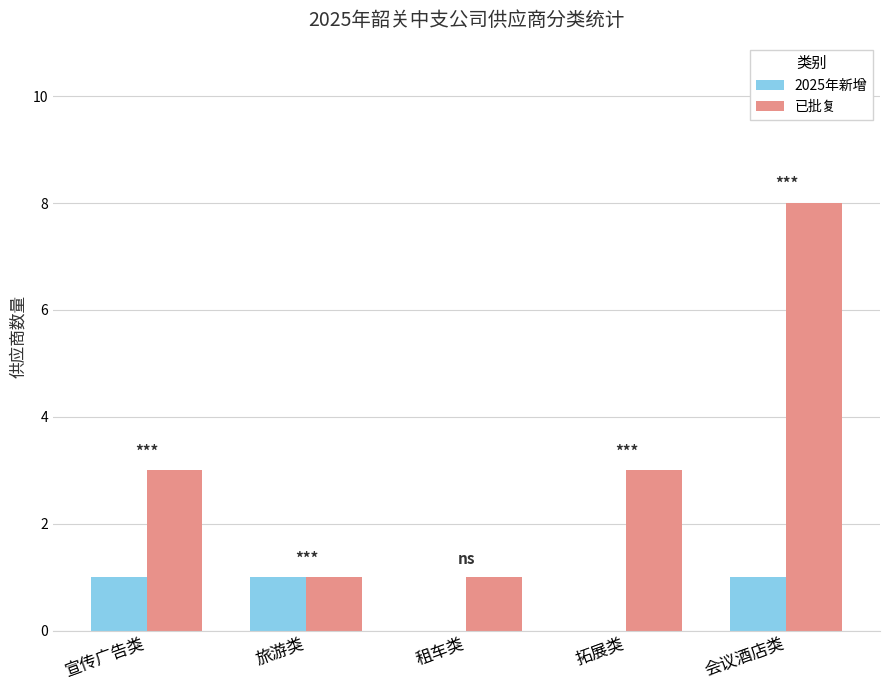

Which series has the largest range (max minus min)?

已批复